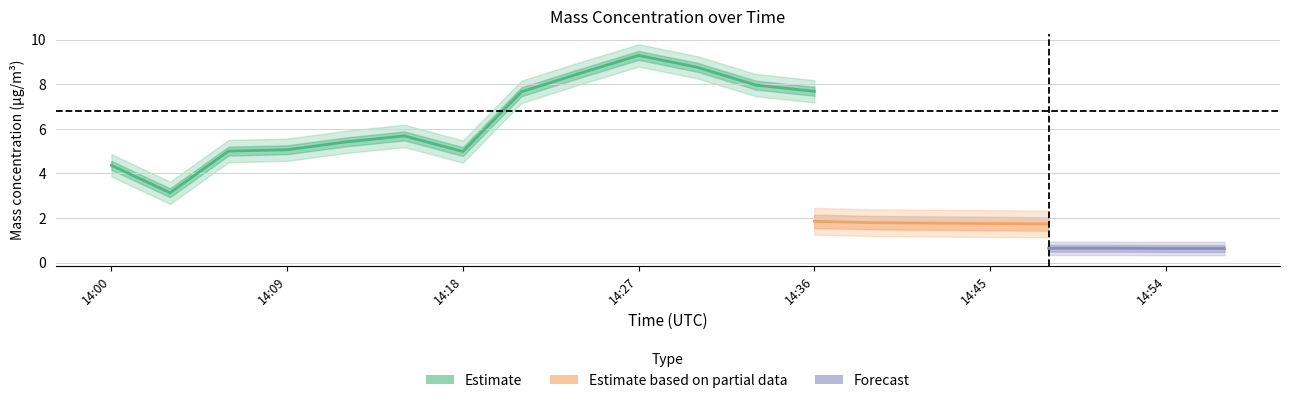

True or false: X0_M11 and X1_M11 cross at least once.

False